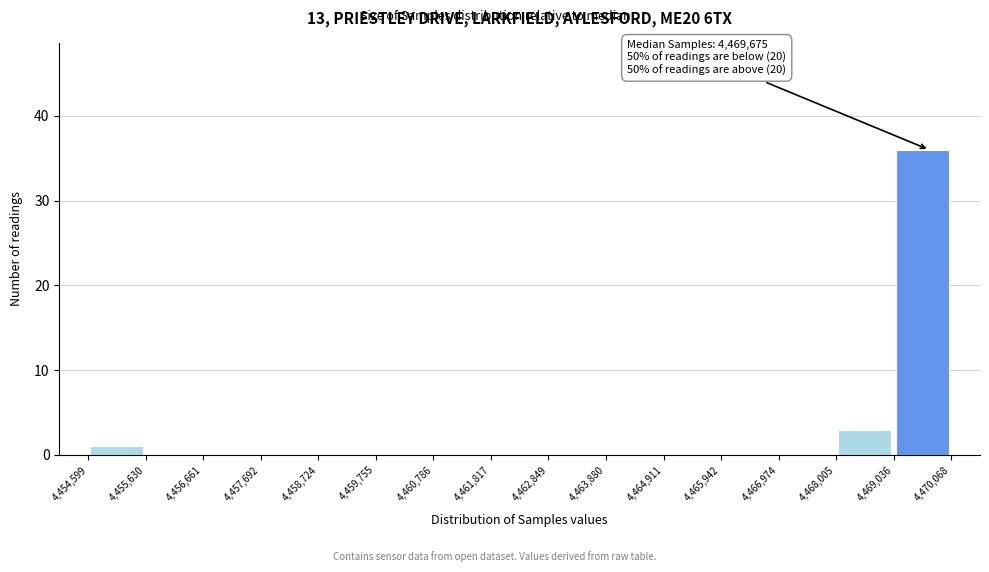

Which range on the x-axis has the tallest bar?

4,469,036 to 4,470,068